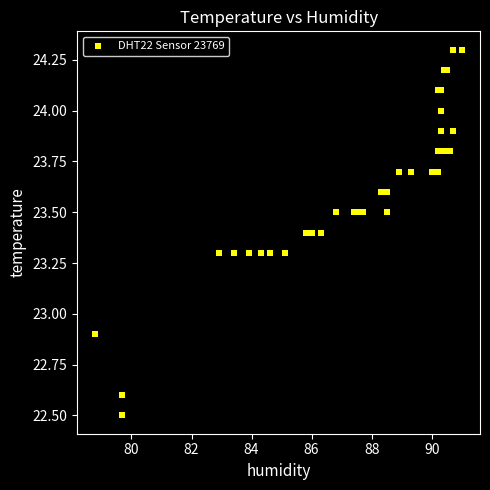

What Y value in the scatter plot is closest to 23?

22.9